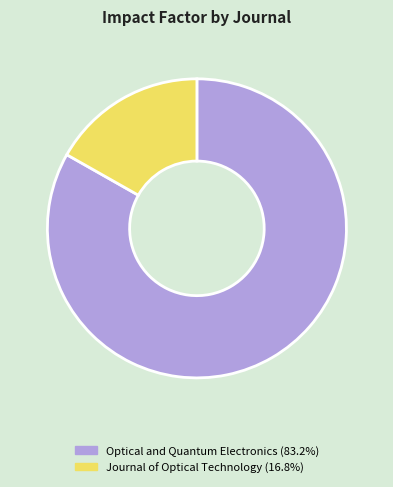

Which has a higher value, Optical and Quantum Electronics or Journal of Optical Technology?

Optical and Quantum Electronics